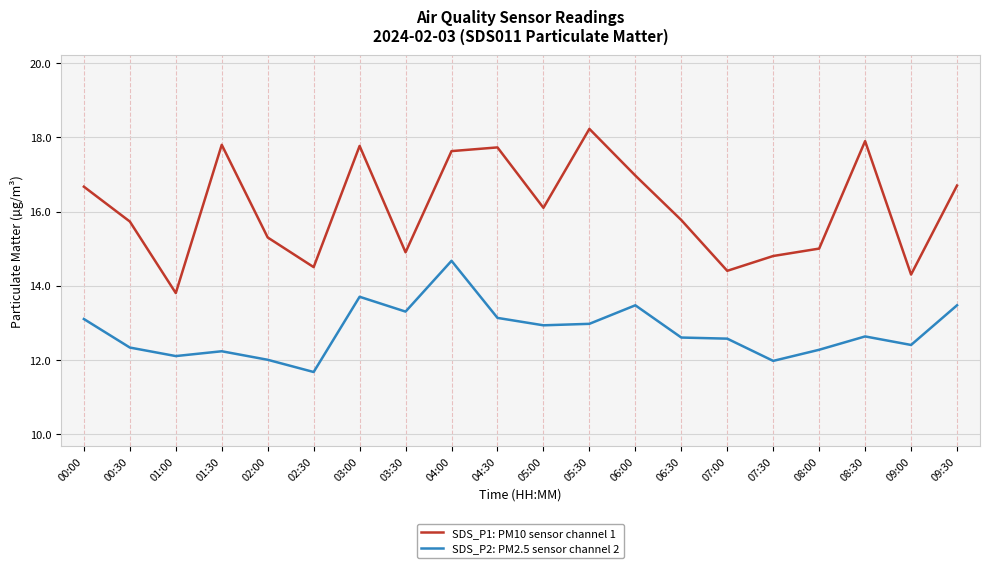

Rank the series by their maximum value, from highest to lowest.

SDS_P1: PM10 sensor channel 1, SDS_P2: PM2.5 sensor channel 2